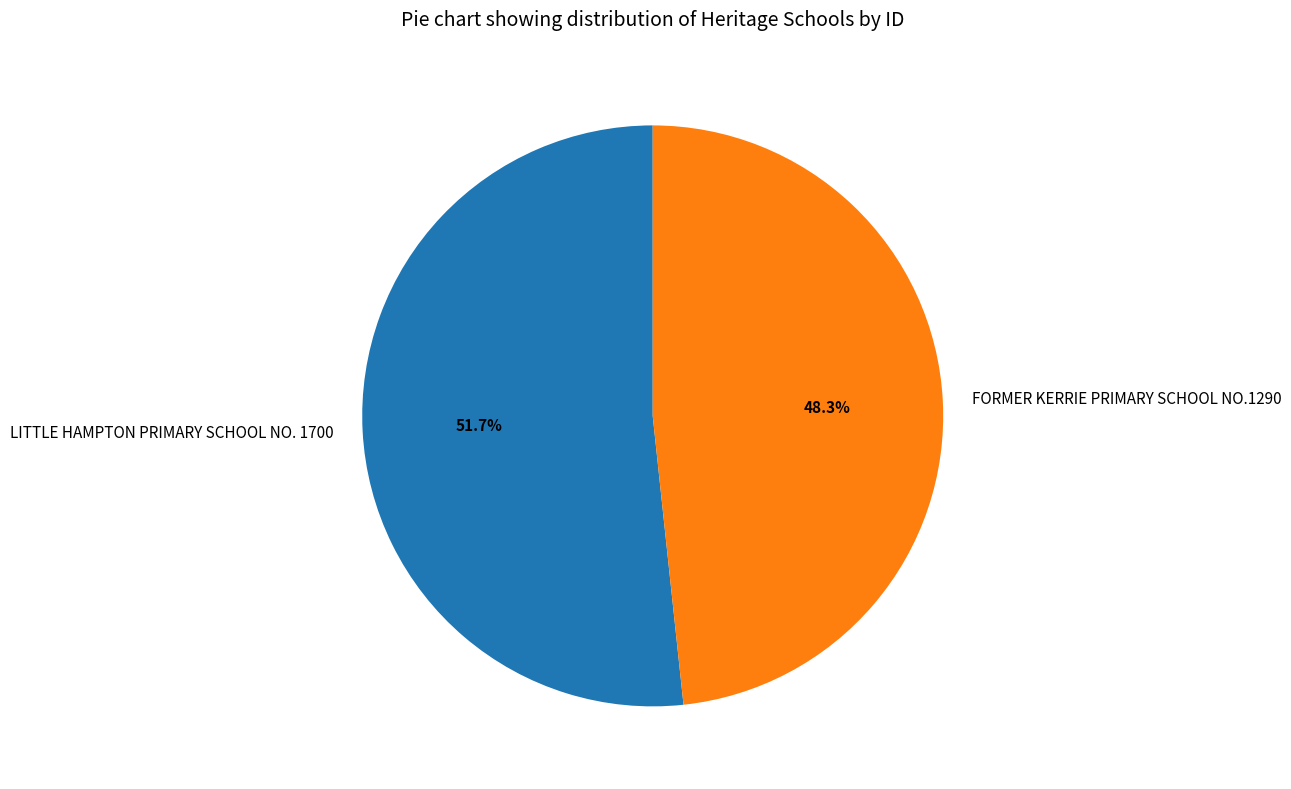

Which has a higher value, LITTLE HAMPTON PRIMARY SCHOOL NO. 1700 or FORMER KERRIE PRIMARY SCHOOL NO.1290?

LITTLE HAMPTON PRIMARY SCHOOL NO. 1700